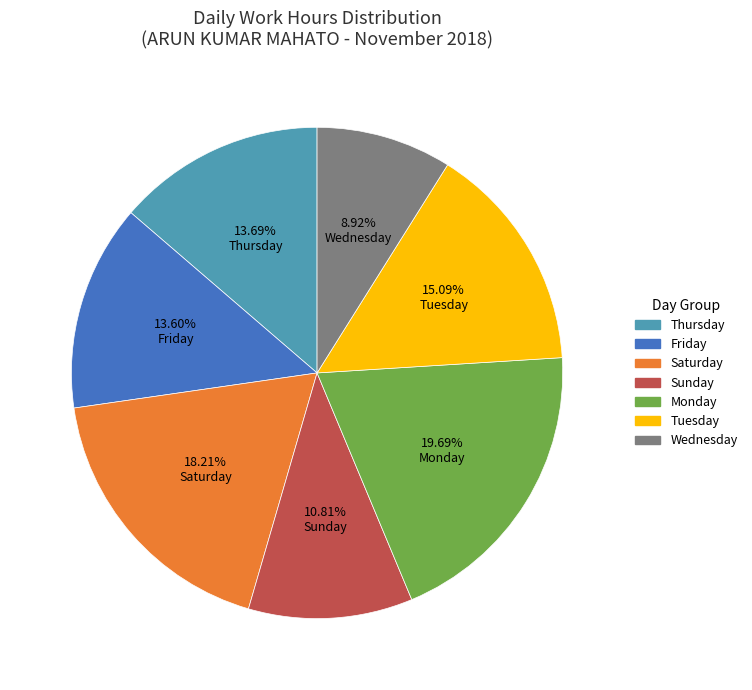

Does any single category account for the majority?

No